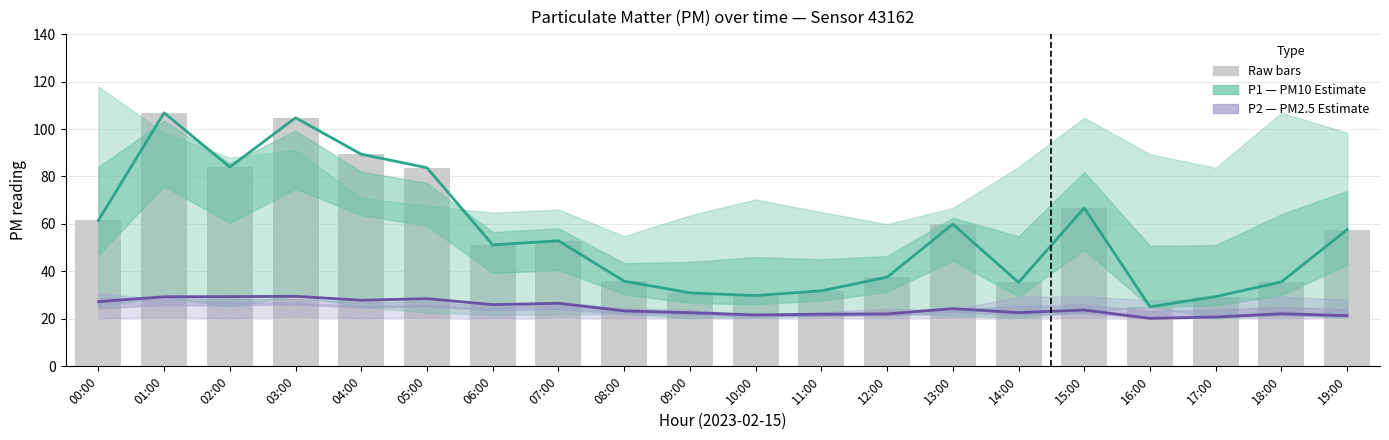

The value of P2 (PM2.5 Estimate) at 15:00 is 23.7. True or false?

True